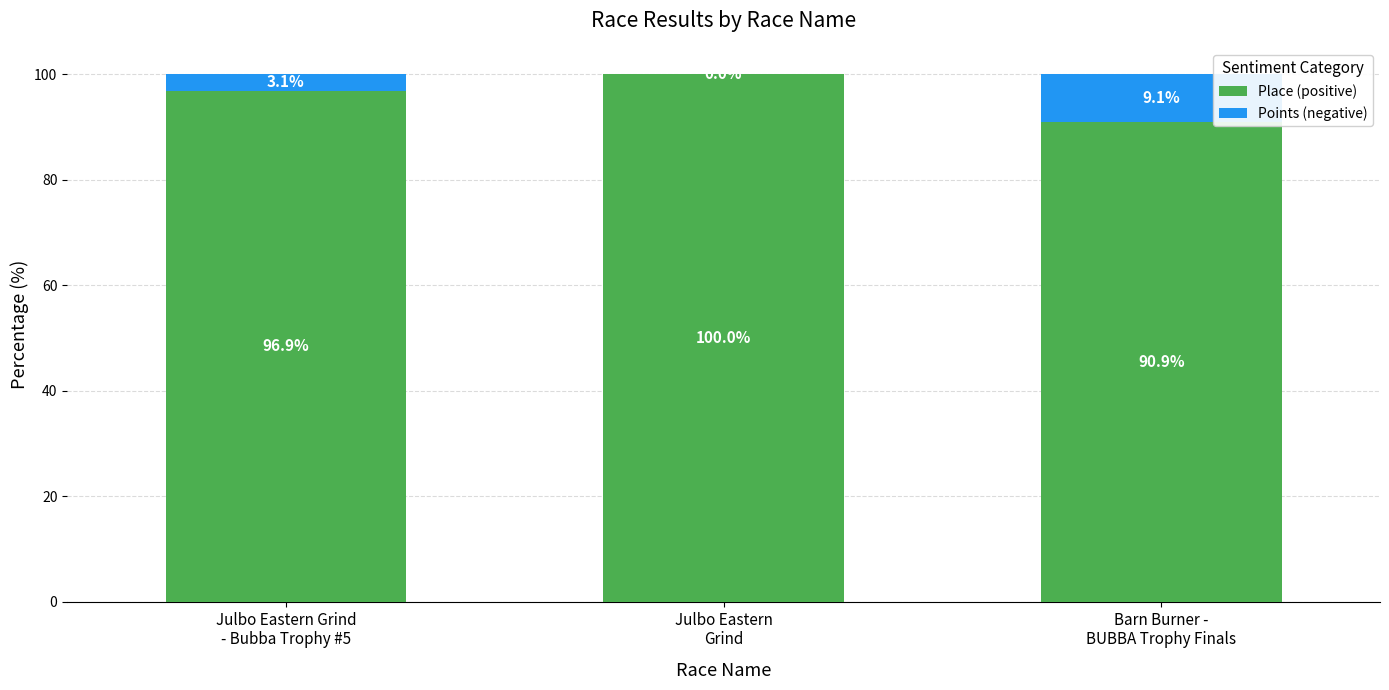

What is the highest value of the Place (positive) series?

100.0